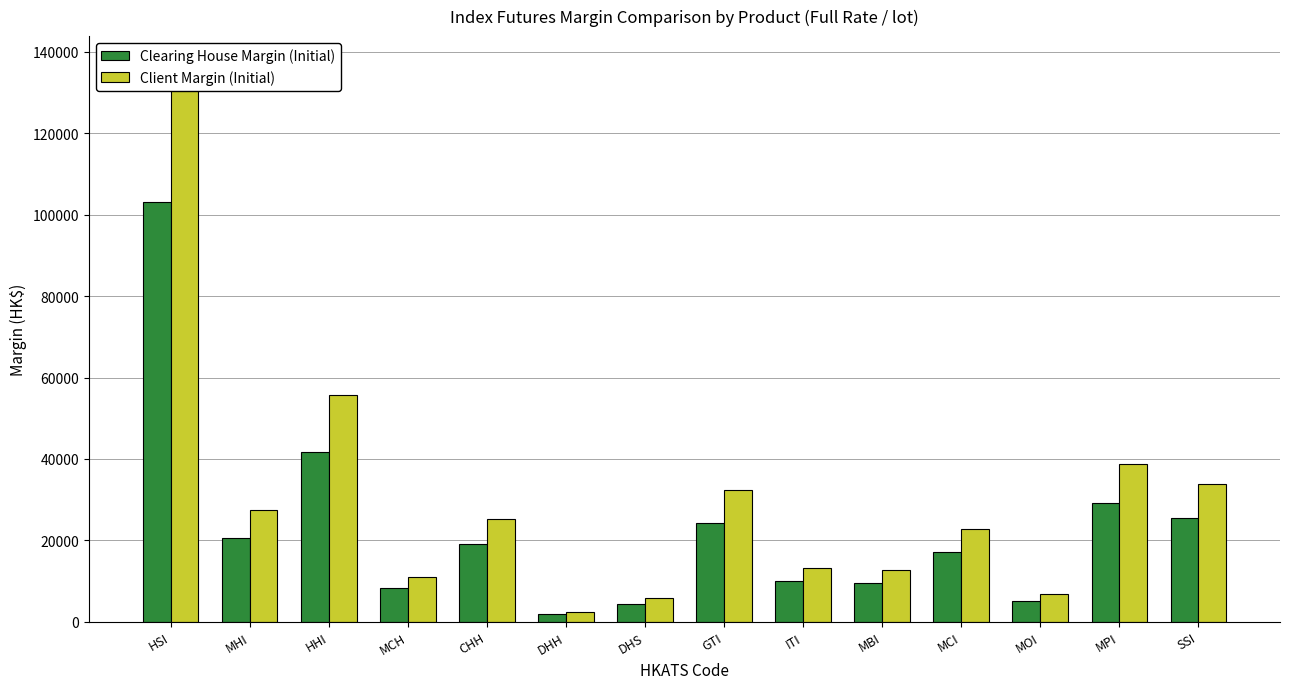

What are all the series names shown in the legend?

Clearing House Margin (Initial), Client Margin (Initial)